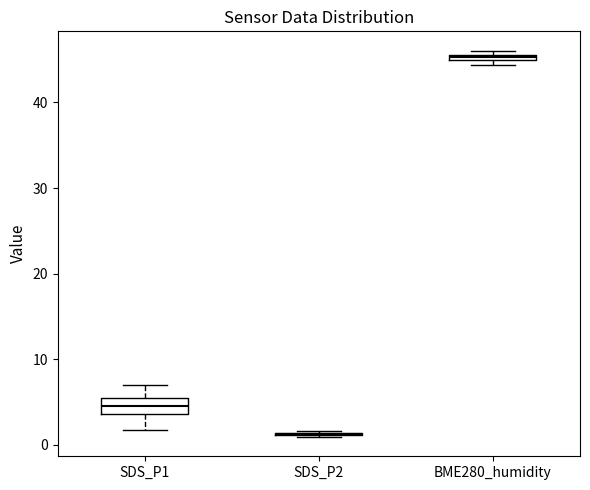

Where does the upper whisker of the box for SDS_P1 end on the y-axis? The values are not printed on the chart, so give them approximately, as read against the axis.

7